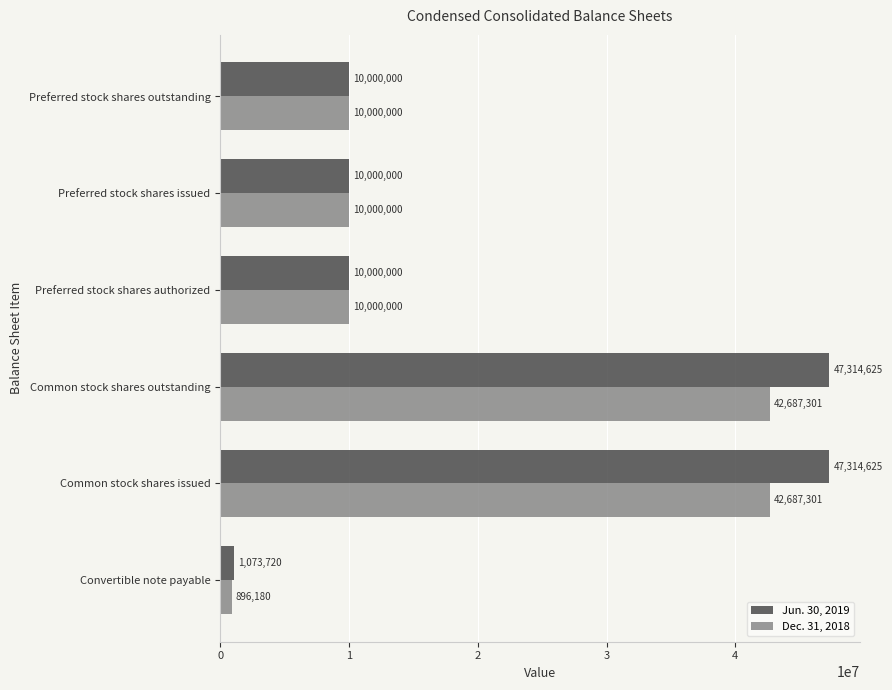

Count the number of categories in the chart.

6